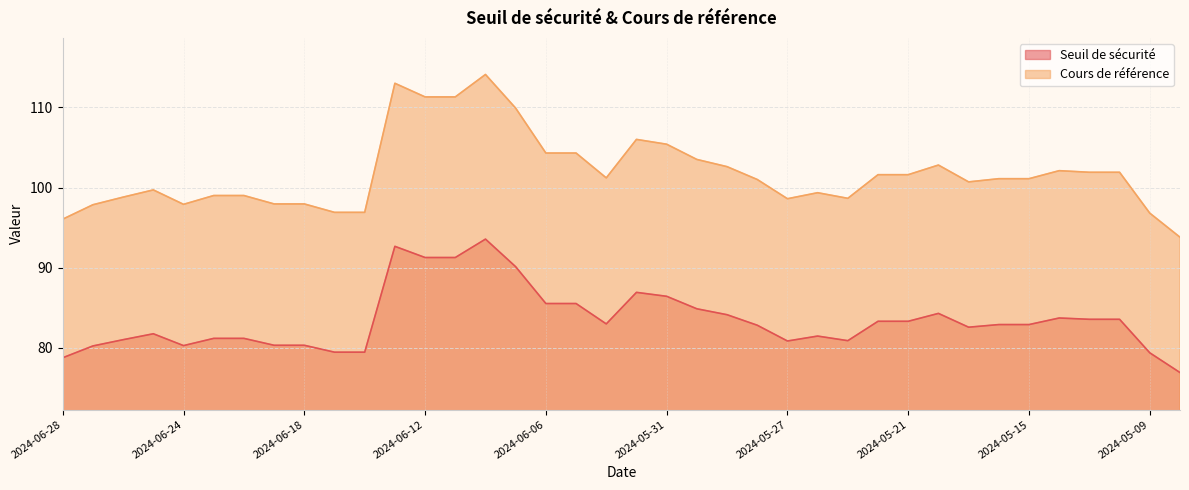

What is the highest value of the Seuil de sécurité series?

93.6